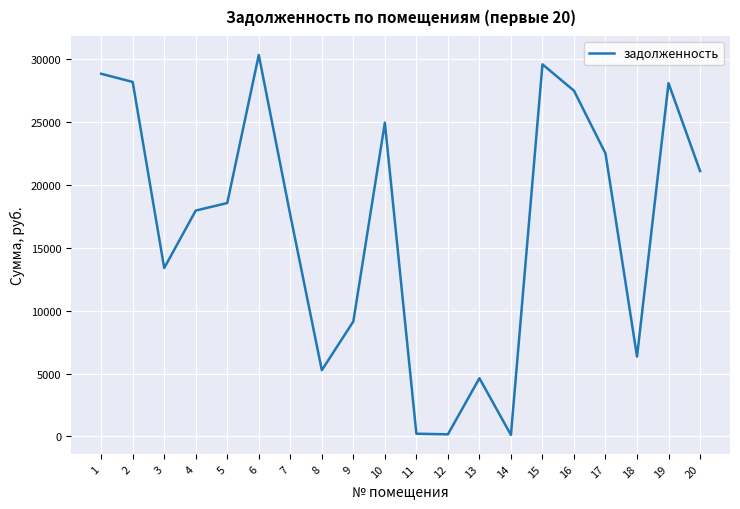

What is the sum of the values at 3 and 2?

41613.1